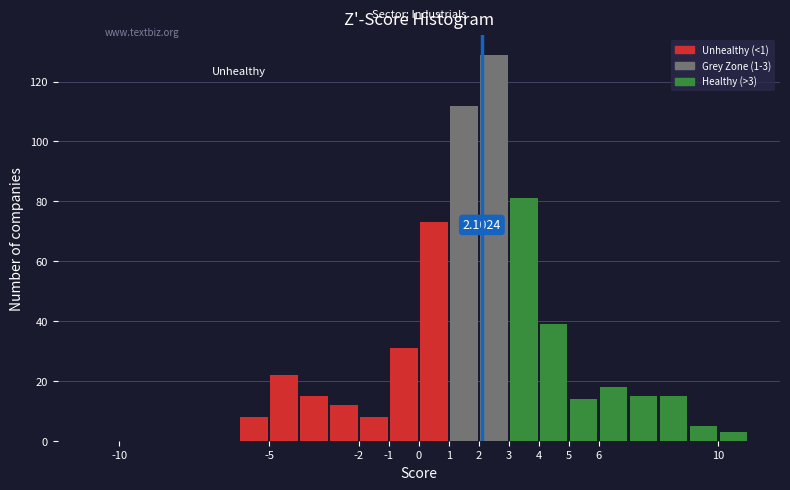

Which range on the x-axis has the tallest bar?

2 to 3